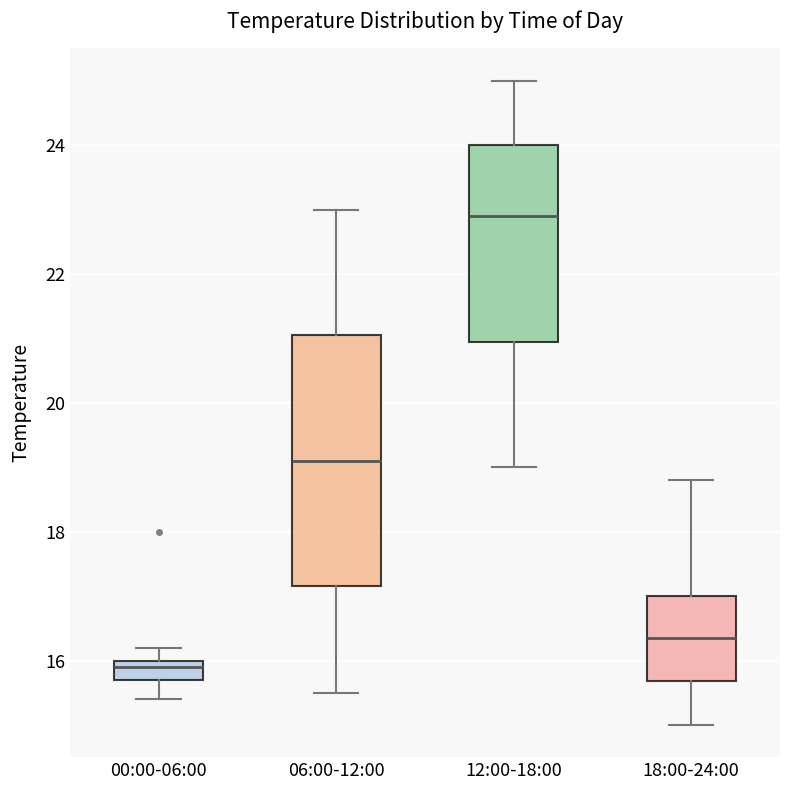

Which box has the highest median line?

12:00-18:00